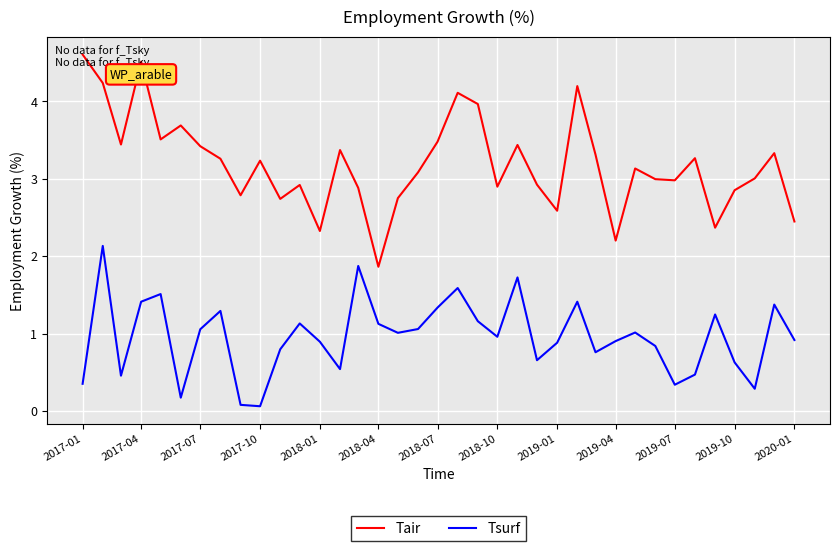

What is the difference between the maximum and minimum values in the Tair series?

2.7